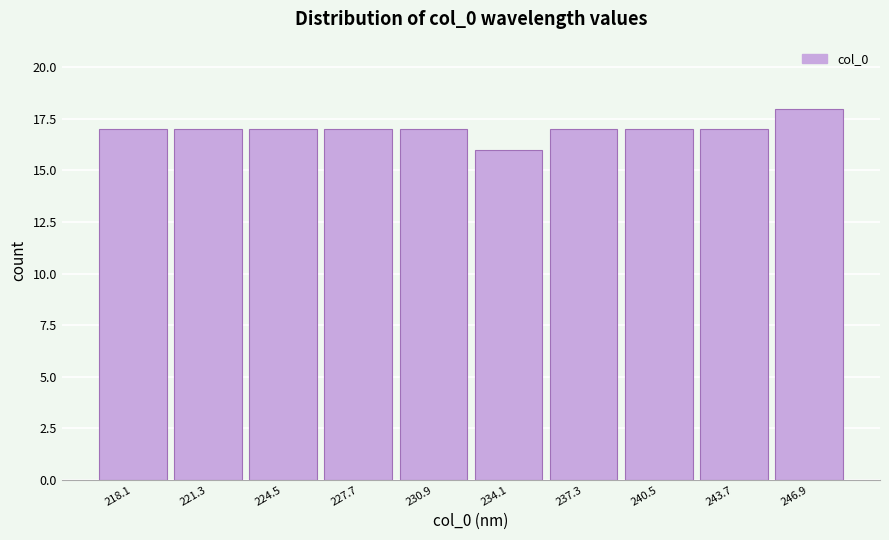

Reading left to right, list all the values displayed in this chart.

17	17	17	17	17	16	17	17	17	18